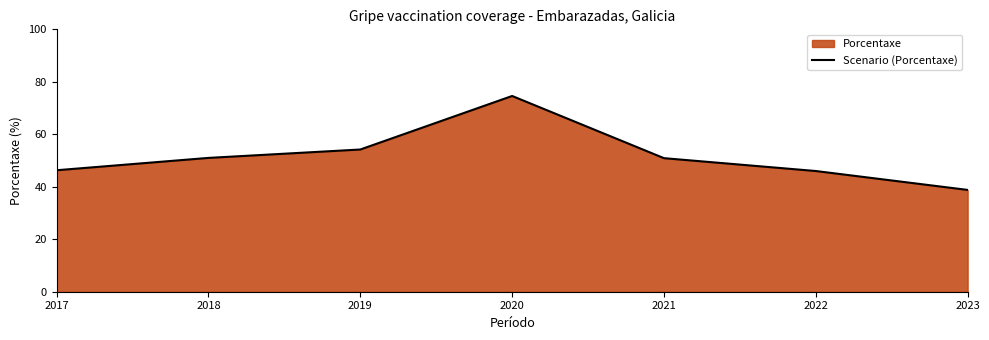

List the labels in order of value, largest first.

2020, 2019, 2018, 2021, 2017, 2022, 2023